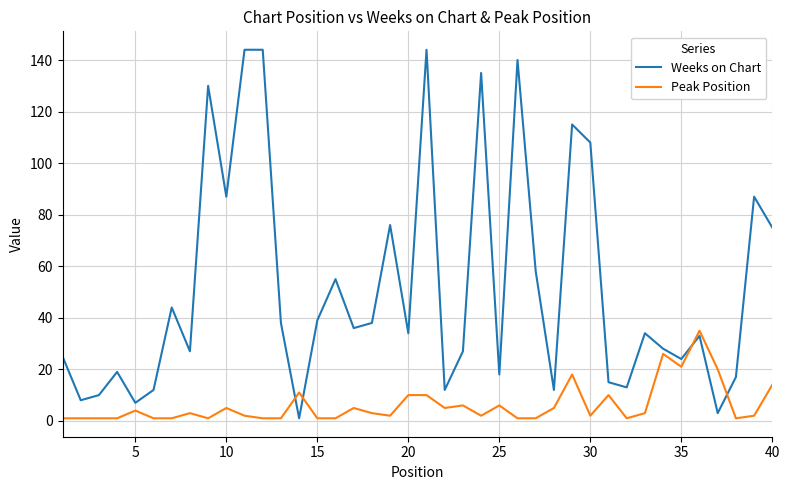

True or false: Weeks on Chart and Peak Position cross at least once.

True